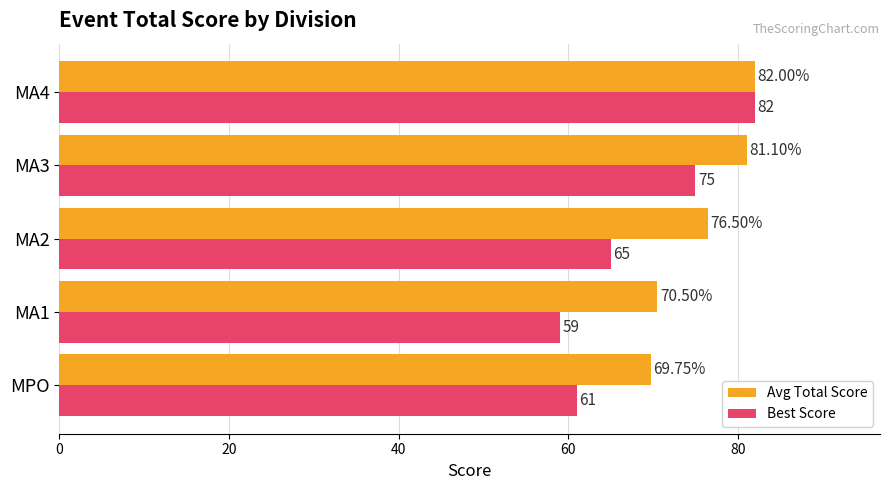

What is the average value of the Best Score series?

68.4